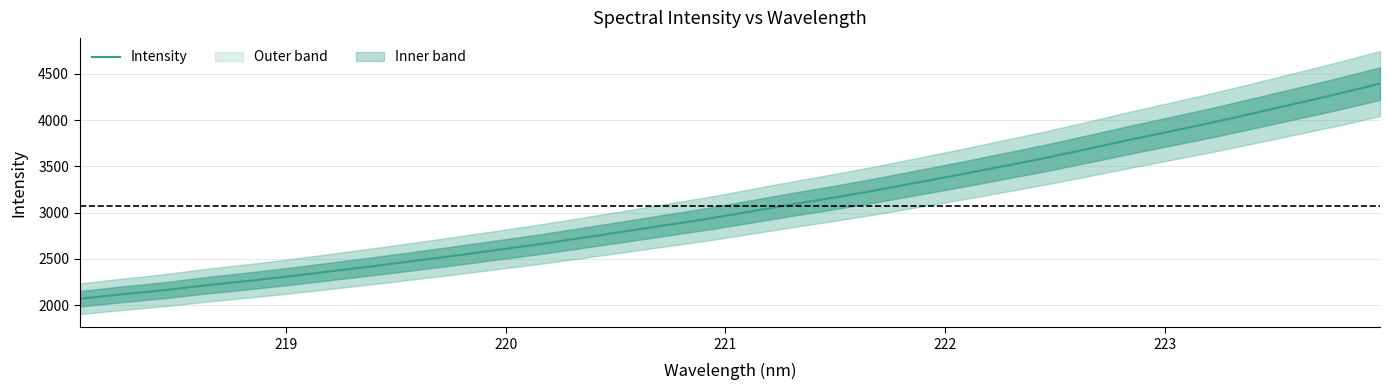

Reading left to right, what are all the values shown in this chart?

2068.4	2116.3	2160.4	2213.5	2260.8	2311.0	2366.3	2421.1	2479.1	2537.8	2599.3	2660.7	2728.4	2796.9	2866.5	2935.2	3012.5	3090.4	3164.2	3242.8	3327.4	3411.6	3499.8	3588.6	3685.0	3783.2	3877.8	3973.0	4075.0	4178.3	4282.5	4393.7